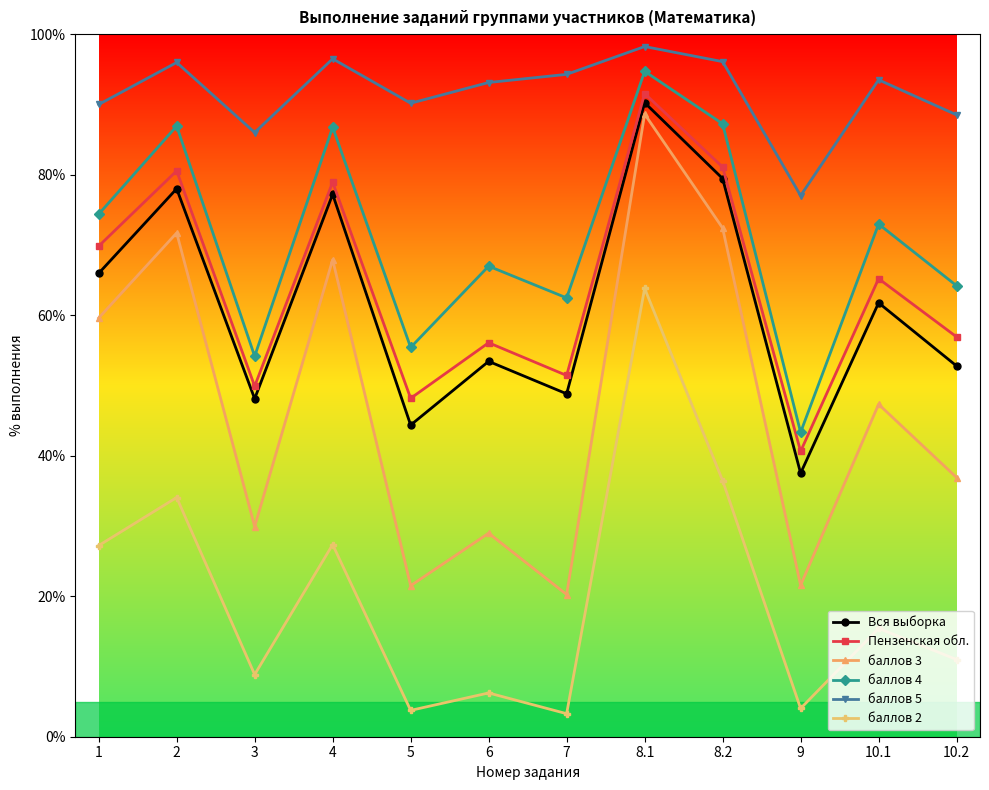

What are all the series names shown in the legend?

Вся выборка, Пензенская обл., баллов 3, баллов 4, баллов 5, баллов 2